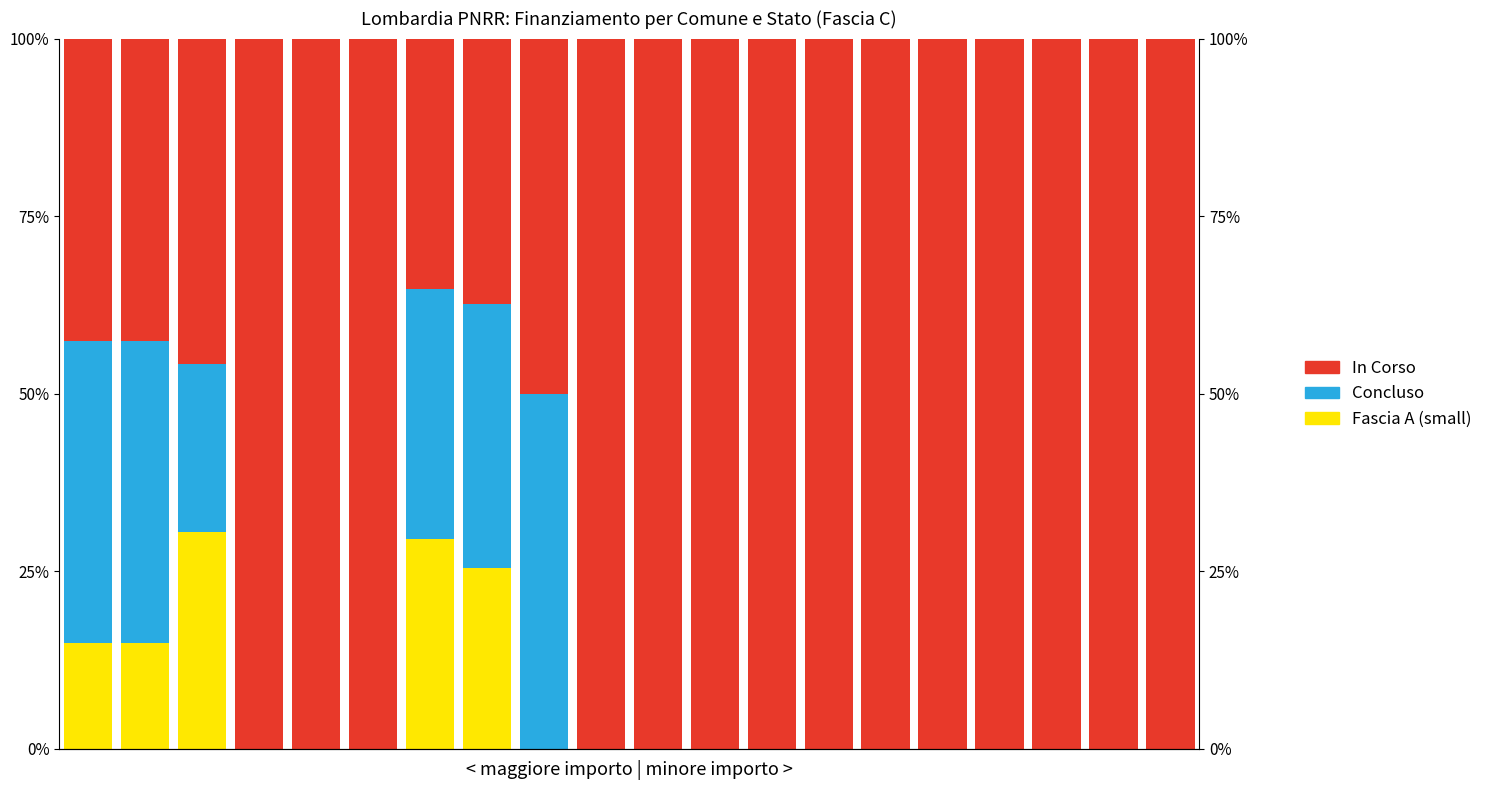

Is the value of Fascia A (small) at 7 greater than the value of Concluso at 5?

Yes